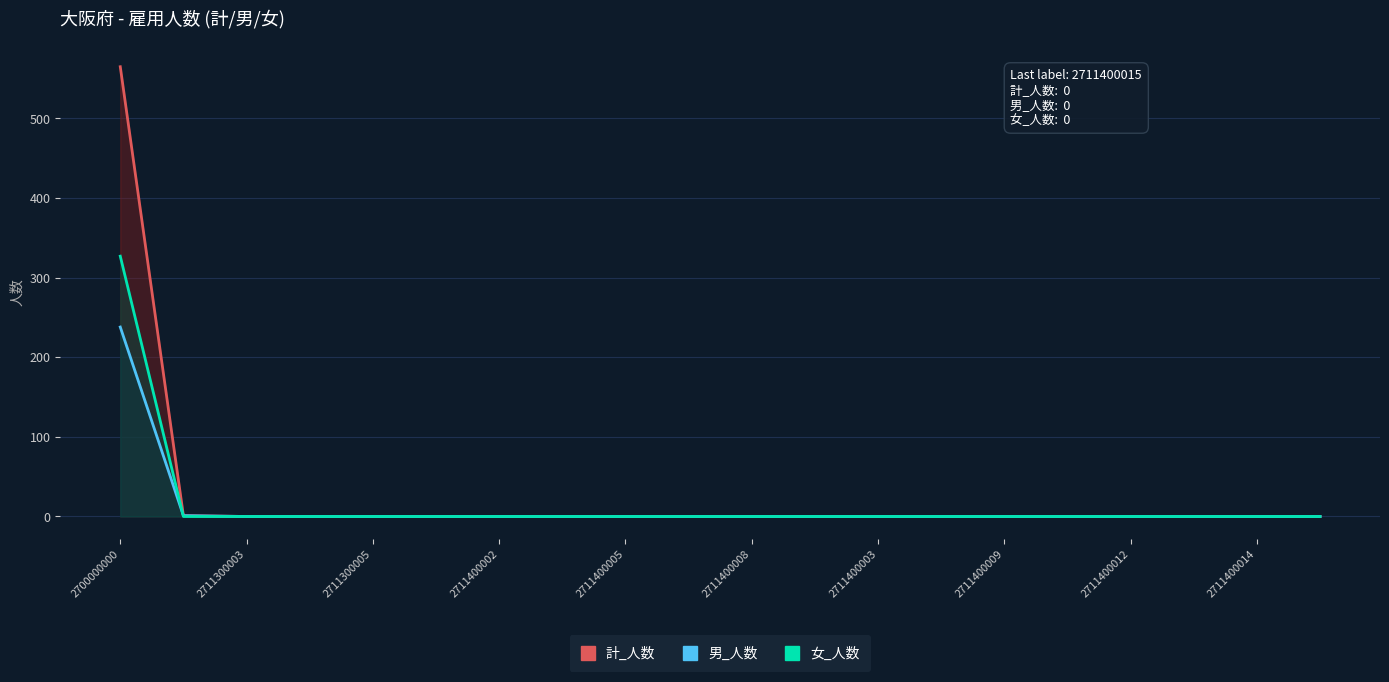

List the series in order of their overall mean, lowest first.

男_人数_line, 女_人数_line, 計_人数_line